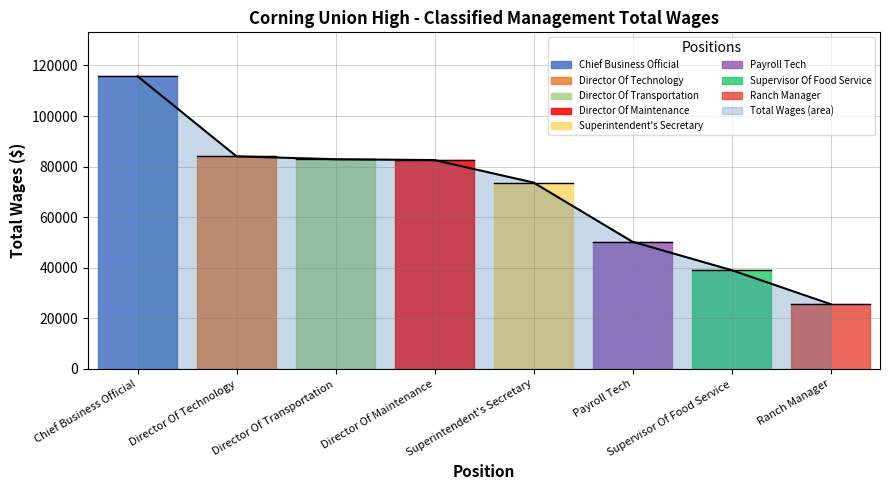

What is the smallest value displayed?

25625